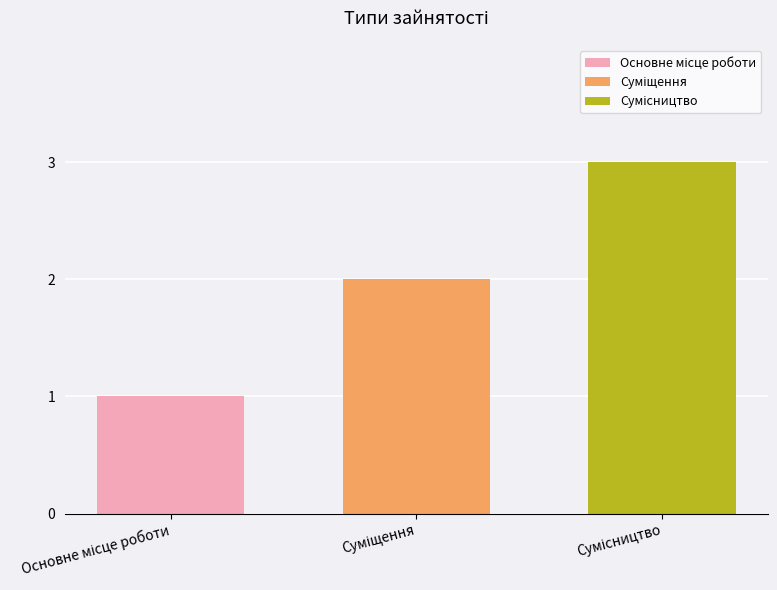

What is the maximum value shown in the chart?

3